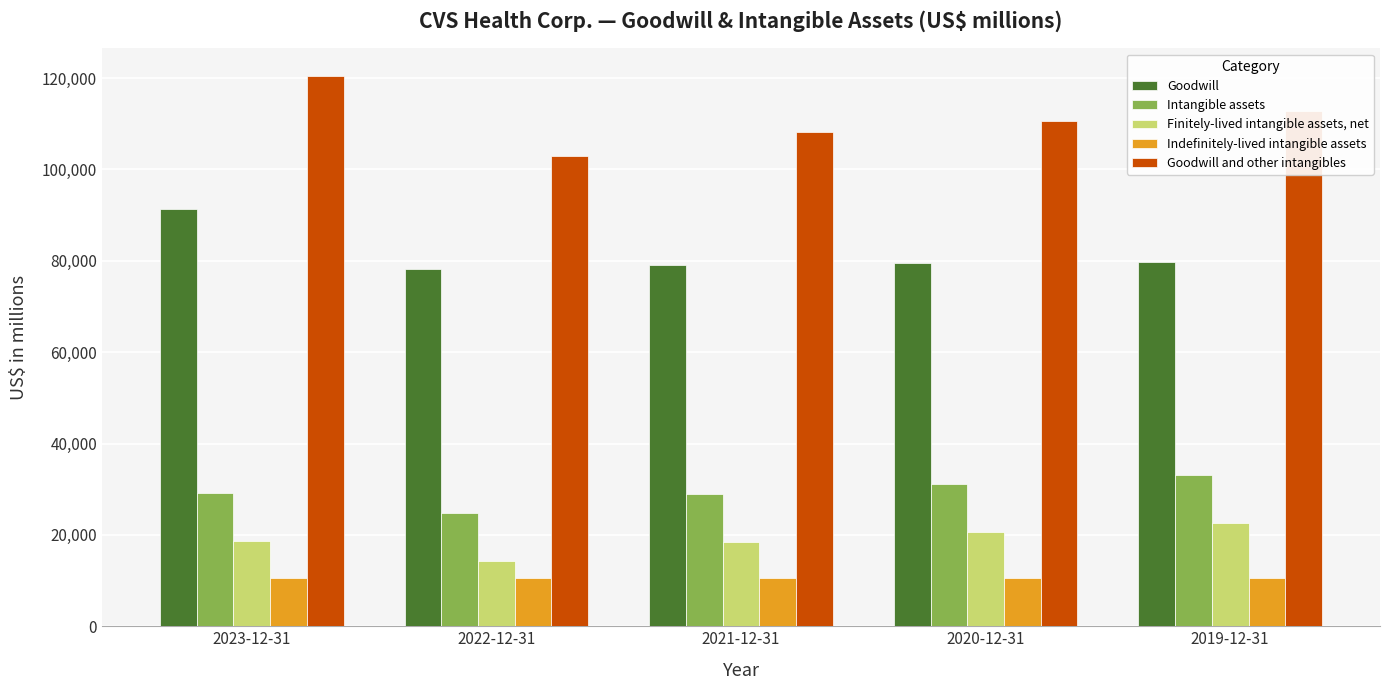

Rank the series by their maximum value, from highest to lowest.

Goodwill and other intangibles, Goodwill, Intangible assets, Finitely-lived intangible assets, net, Indefinitely-lived intangible assets